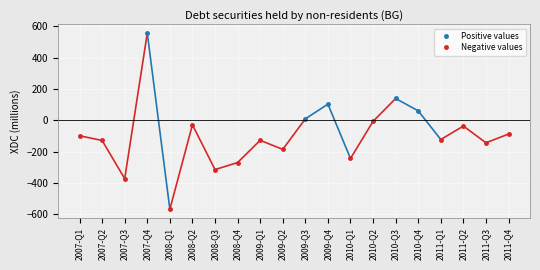

The value at 2009-Q4 is 158. True or false?

False